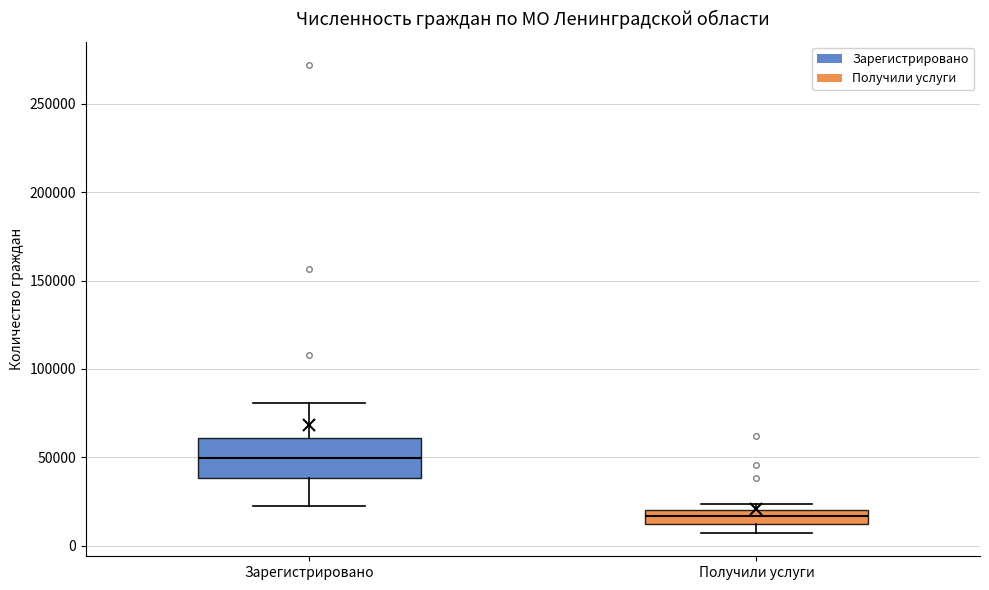

Where does the lower whisker of the box for Получили услуги end on the y-axis? The values are not printed on the chart, so give them approximately, as read against the axis.

5000